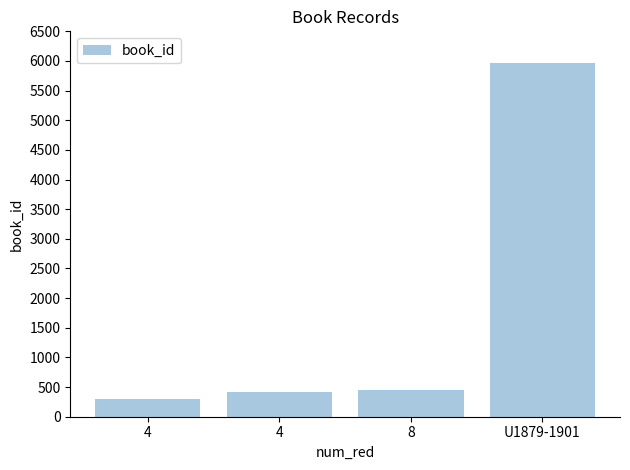

Reading right to left, list all the values displayed in this chart.

U1879-1901=5973	8=450	4=414	4=292